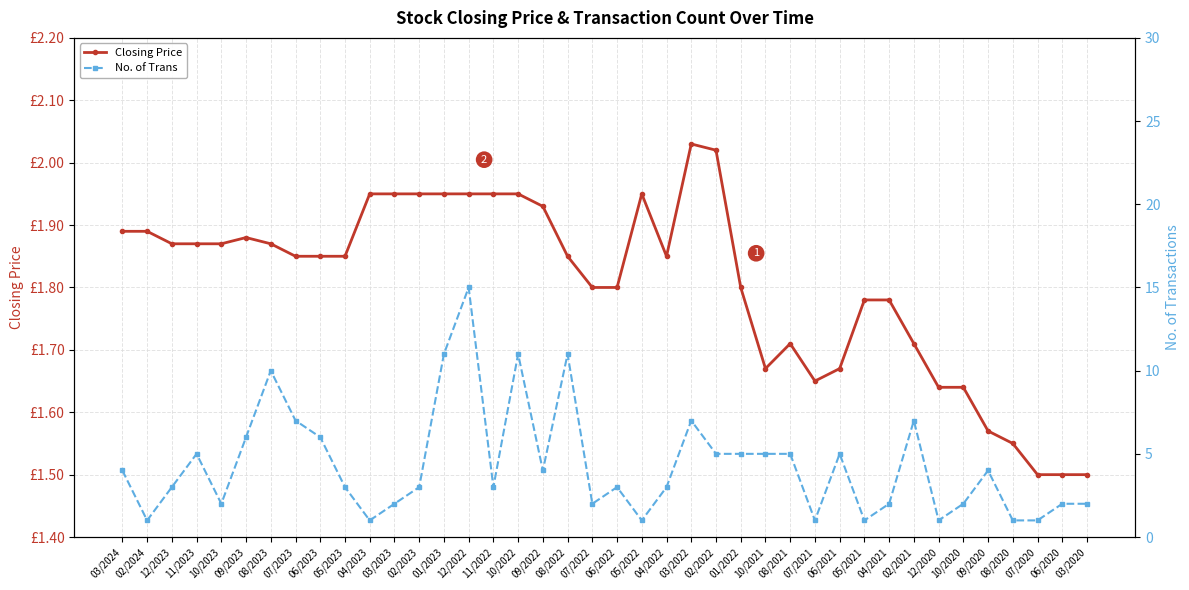

At which category does the chart reach its peak across all series?

12/2022